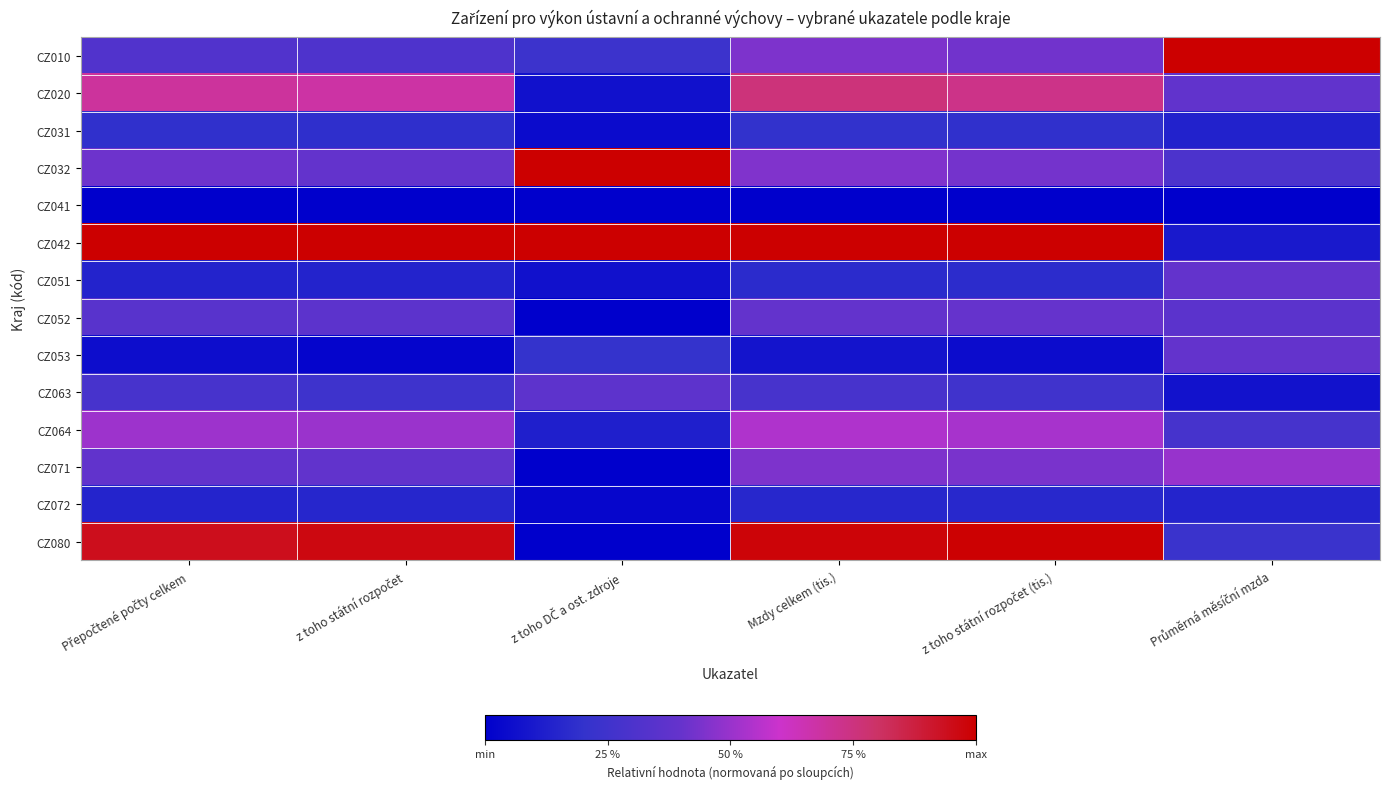

Count the number of categories in the chart.

6